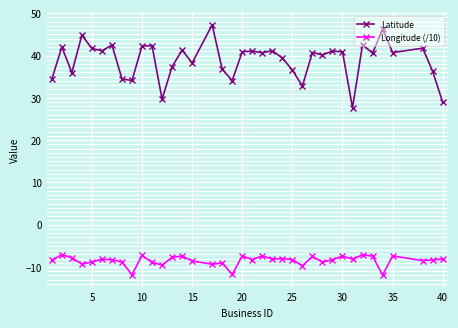

True or false: Longitude (/10) and Latitude cross at least once.

False